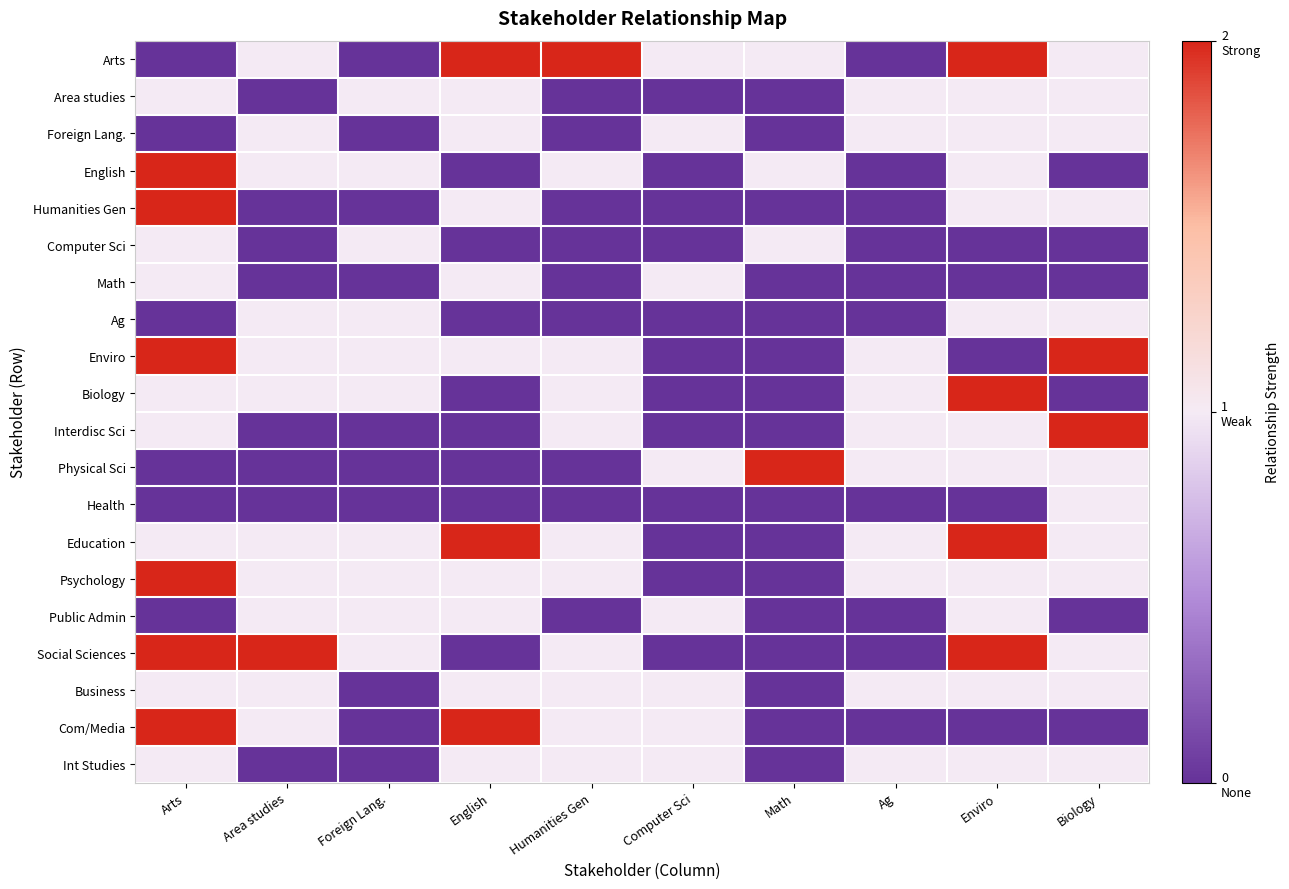

Reading left to right, what are all the values shown in this chart?

Arts: Arts=0	Area studies=1	Foreign Lang.=0	English=2	Humanities Gen=2	Computer Sci=1	Math=1	Ag=0	Enviro=2	Biology=1
Area studies: Arts=1	Area studies=0	Foreign Lang.=1	English=1	Humanities Gen=0	Computer Sci=0	Math=0	Ag=1	Enviro=1	Biology=1
Foreign Lang.: Arts=0	Area studies=1	Foreign Lang.=0	English=1	Humanities Gen=0	Computer Sci=1	Math=0	Ag=1	Enviro=1	Biology=1
English: Arts=2	Area studies=1	Foreign Lang.=1	English=0	Humanities Gen=1	Computer Sci=0	Math=1	Ag=0	Enviro=1	Biology=0
Humanities Gen: Arts=2	Area studies=0	Foreign Lang.=0	English=1	Humanities Gen=0	Computer Sci=0	Math=0	Ag=0	Enviro=1	Biology=1
Computer Sci: Arts=1	Area studies=0	Foreign Lang.=1	English=0	Humanities Gen=0	Computer Sci=0	Math=1	Ag=0	Enviro=0	Biology=0
Math: Arts=1	Area studies=0	Foreign Lang.=0	English=1	Humanities Gen=0	Computer Sci=1	Math=0	Ag=0	Enviro=0	Biology=0
Ag: Arts=0	Area studies=1	Foreign Lang.=1	English=0	Humanities Gen=0	Computer Sci=0	Math=0	Ag=0	Enviro=1	Biology=1
Enviro: Arts=2	Area studies=1	Foreign Lang.=1	English=1	Humanities Gen=1	Computer Sci=0	Math=0	Ag=1	Enviro=0	Biology=2
Biology: Arts=1	Area studies=1	Foreign Lang.=1	English=0	Humanities Gen=1	Computer Sci=0	Math=0	Ag=1	Enviro=2	Biology=0
Interdisc Sci: Arts=1	Area studies=0	Foreign Lang.=0	English=0	Humanities Gen=1	Computer Sci=0	Math=0	Ag=1	Enviro=1	Biology=2
Physical Sci: Arts=0	Area studies=0	Foreign Lang.=0	English=0	Humanities Gen=0	Computer Sci=1	Math=2	Ag=1	Enviro=1	Biology=1
Health: Arts=0	Area studies=0	Foreign Lang.=0	English=0	Humanities Gen=0	Computer Sci=0	Math=0	Ag=0	Enviro=0	Biology=1
Education: Arts=1	Area studies=1	Foreign Lang.=1	English=2	Humanities Gen=1	Computer Sci=0	Math=0	Ag=1	Enviro=2	Biology=1
Psychology: Arts=2	Area studies=1	Foreign Lang.=1	English=1	Humanities Gen=1	Computer Sci=0	Math=0	Ag=1	Enviro=1	Biology=1
Public Admin: Arts=0	Area studies=1	Foreign Lang.=1	English=1	Humanities Gen=0	Computer Sci=1	Math=0	Ag=0	Enviro=1	Biology=0
Social Sciences: Arts=2	Area studies=2	Foreign Lang.=1	English=0	Humanities Gen=1	Computer Sci=0	Math=0	Ag=0	Enviro=2	Biology=1
Business: Arts=1	Area studies=1	Foreign Lang.=0	English=1	Humanities Gen=1	Computer Sci=1	Math=0	Ag=1	Enviro=1	Biology=1
Com/Media: Arts=2	Area studies=1	Foreign Lang.=0	English=2	Humanities Gen=1	Computer Sci=1	Math=0	Ag=0	Enviro=0	Biology=0
Int Studies: Arts=1	Area studies=0	Foreign Lang.=0	English=1	Humanities Gen=1	Computer Sci=1	Math=0	Ag=1	Enviro=1	Biology=1